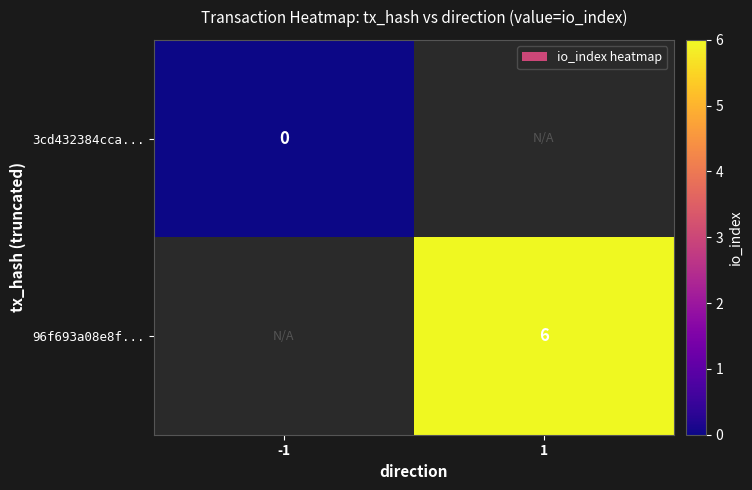

Is the value of 3cd432384cca... at -1 greater than the value of 96f693a08e8f... at 1?

No